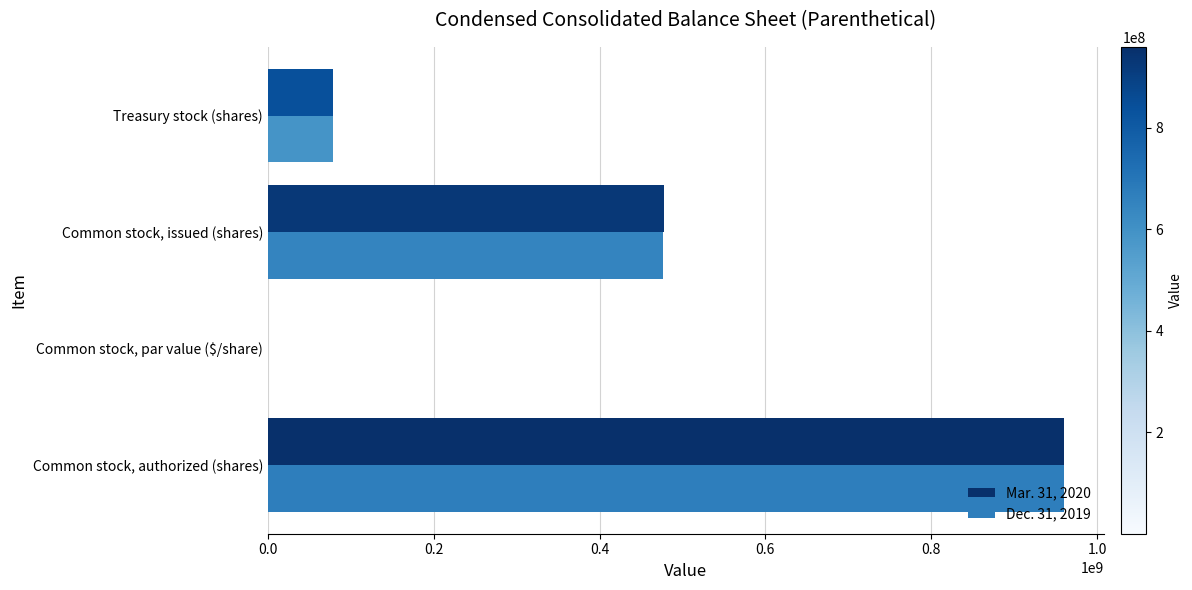

Reading left to right, list all the values displayed in this chart.

Mar. 31, 2020: 960000000.0	0.1	477532828.0	78957318.0
Dec. 31, 2019: 960000000.0	0.1	476881991.0	78957318.0